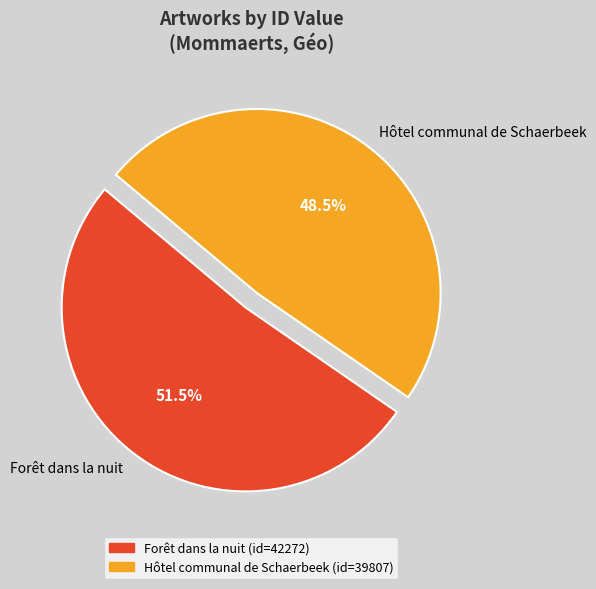

Is Hôtel communal de Schaerbeek the majority of the pie?

No